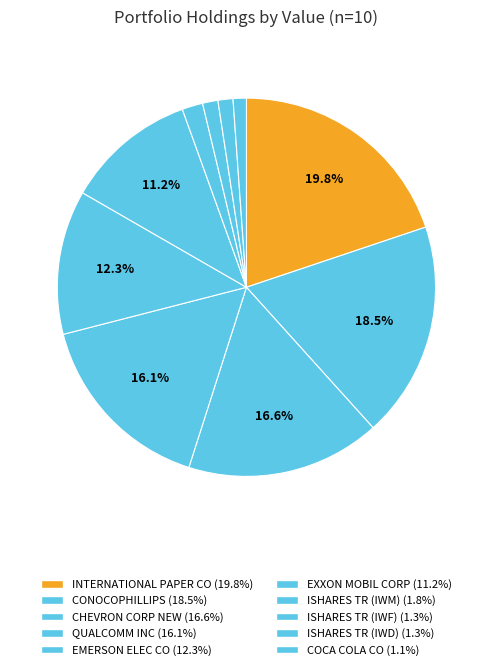

The CHEVRON CORP NEW slice represents 17% of the pie. True or false?

True